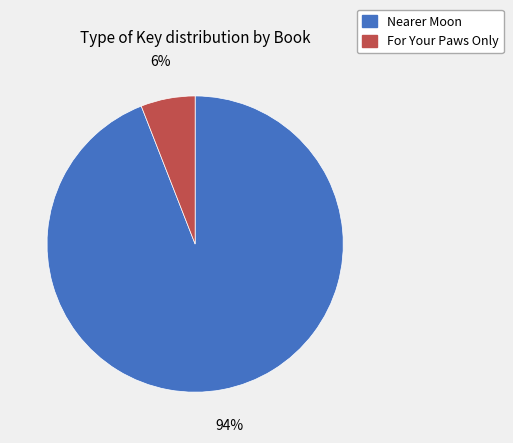

To the nearest percent, what is the difference between the largest and smallest slice percentages?

88%